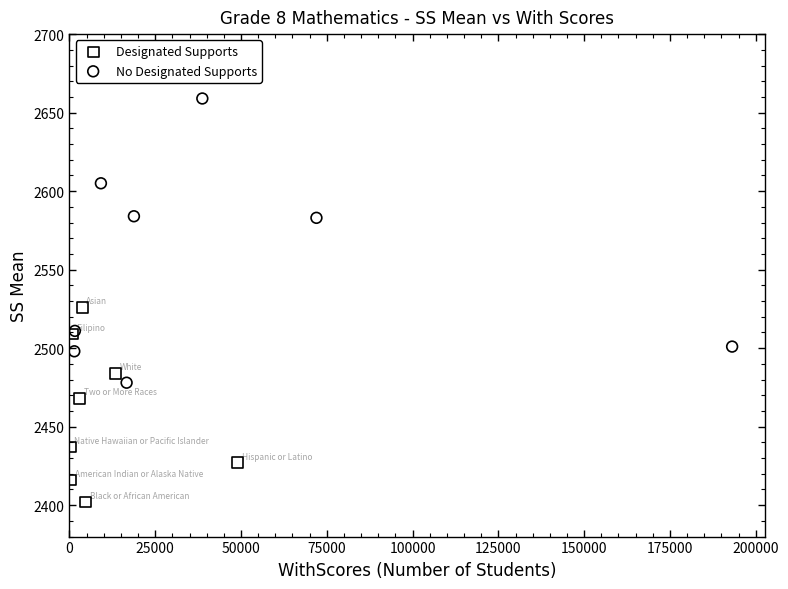

Which series reaches the minimum Y coordinate?

Designated Supports